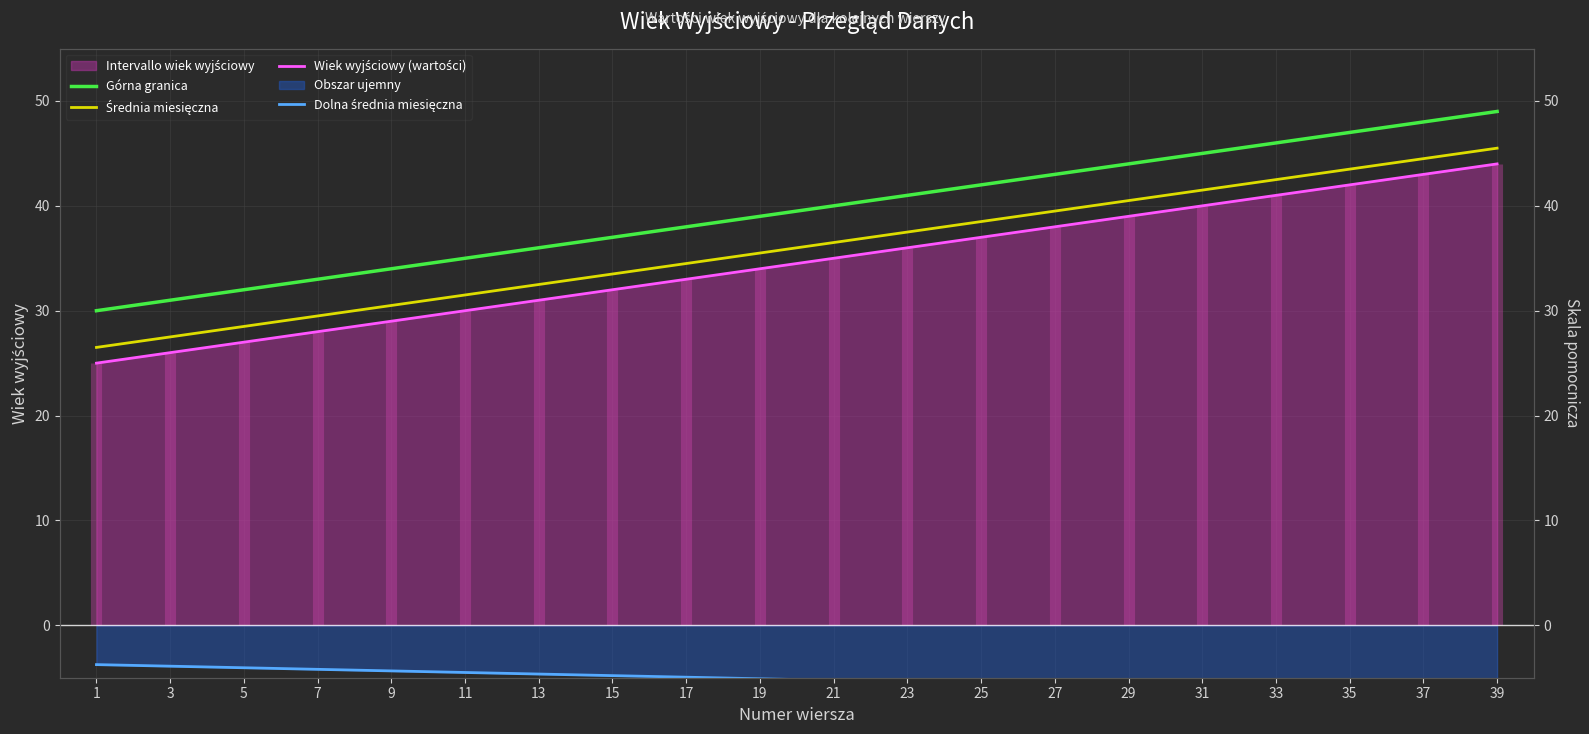

Reading right to left, what are all the values shown in this chart?

Górna granica: 39=49.0	37=48.0	35=47.0	33=46.0	31=45.0	29=44.0	27=43.0	25=42.0	23=41.0	21=40.0	19=39.0	17=38.0	15=37.0	13=36.0	11=35.0	9=34.0	7=33.0	5=32.0	3=31.0	1=30.0
Średnia miesięczna: 39=45.5	37=44.5	35=43.5	33=42.5	31=41.5	29=40.5	27=39.5	25=38.5	23=37.5	21=36.5	19=35.5	17=34.5	15=33.5	13=32.5	11=31.5	9=30.5	7=29.5	5=28.5	3=27.5	1=26.5
Wiek wyjściowy (wartości): 39=44.0	37=43.0	35=42.0	33=41.0	31=40.0	29=39.0	27=38.0	25=37.0	23=36.0	21=35.0	19=34.0	17=33.0	15=32.0	13=31.0	11=30.0	9=29.0	7=28.0	5=27.0	3=26.0	1=25.0
Dolna średnia miesięczna: 39=-6.6	37=-6.5	35=-6.3	33=-6.1	31=-6.0	29=-5.8	27=-5.7	25=-5.5	23=-5.4	21=-5.2	19=-5.1	17=-5.0	15=-4.8	13=-4.6	11=-4.5	9=-4.3	7=-4.2	5=-4.0	3=-3.9	1=-3.8